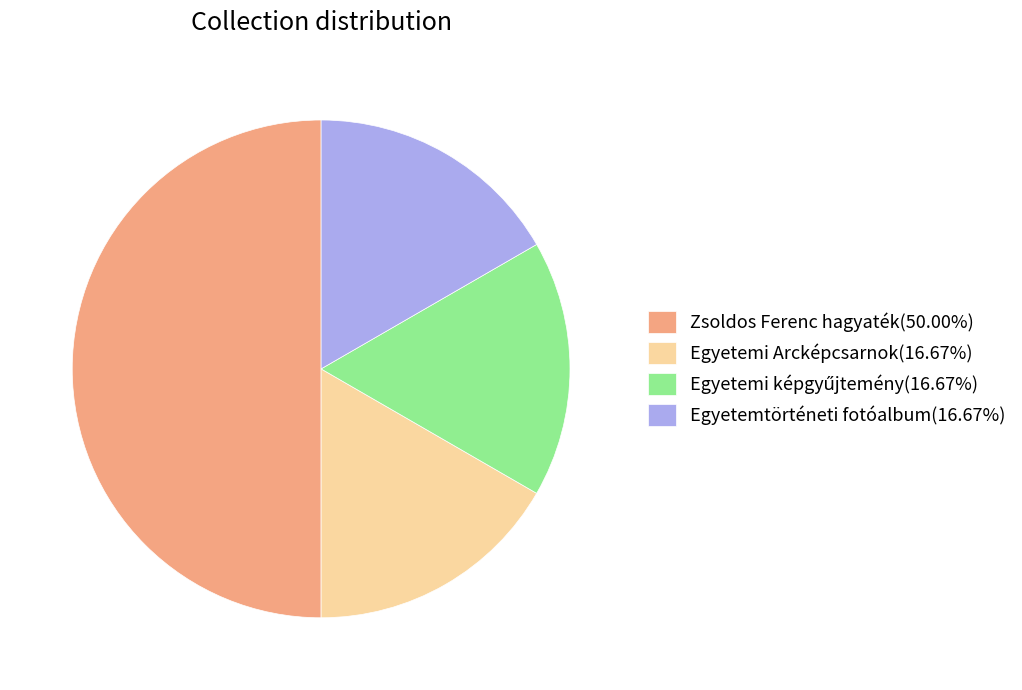

Do Egyetemi Arcképcsarnok(16.67%) and Zsoldos Ferenc hagyaték(50.00%) together represent more than half of the pie?

Yes